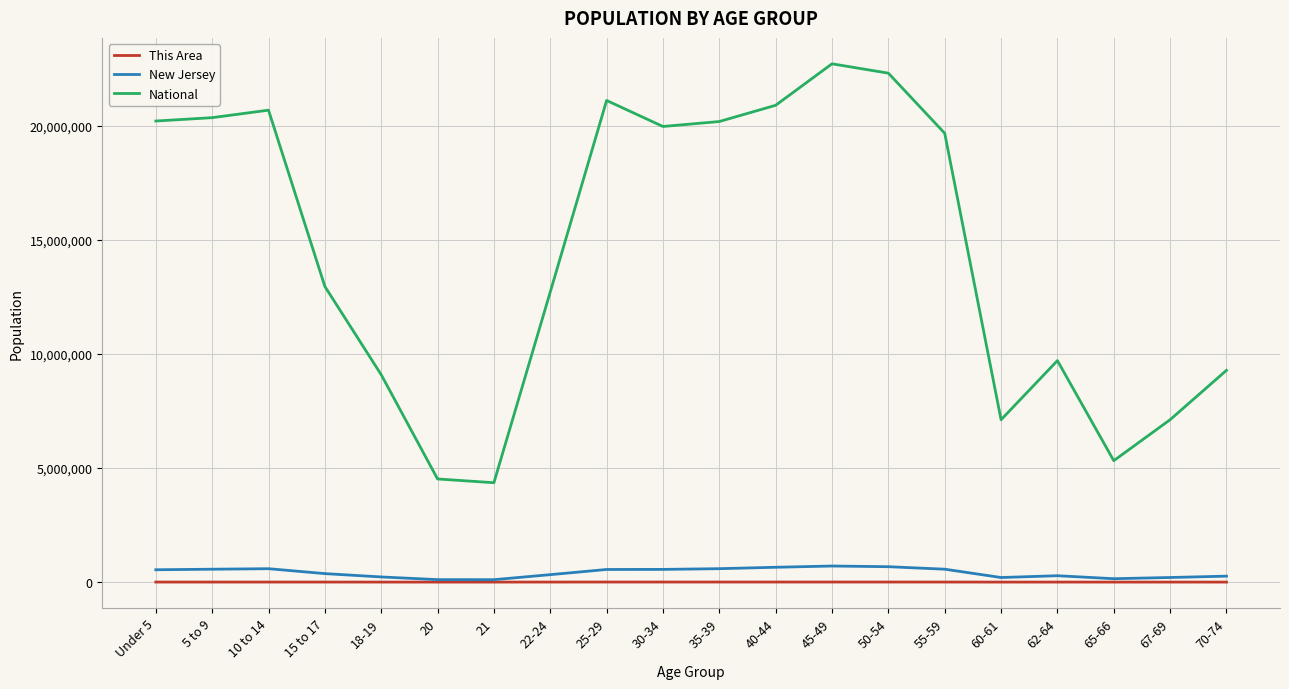

Between 35-39 and 60-61, which series saw the biggest shift?

National